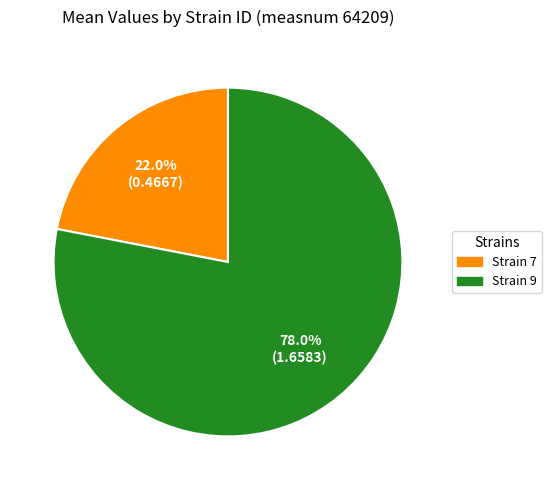

What is the majority slice?

Strain 9